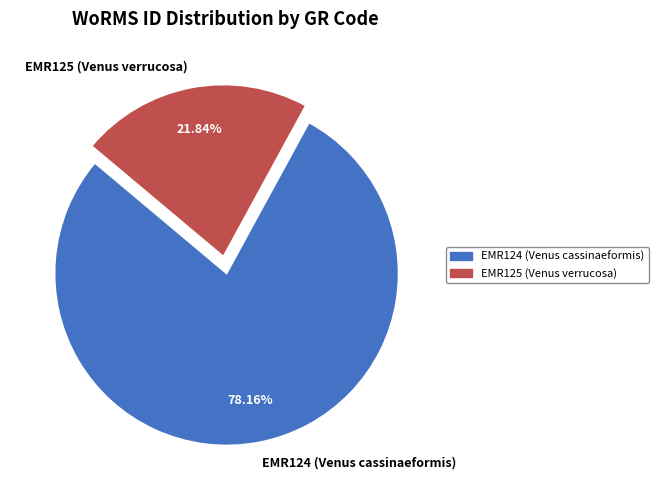

Which category has the smallest portion of the pie?

EMR125 (Venus verrucosa)